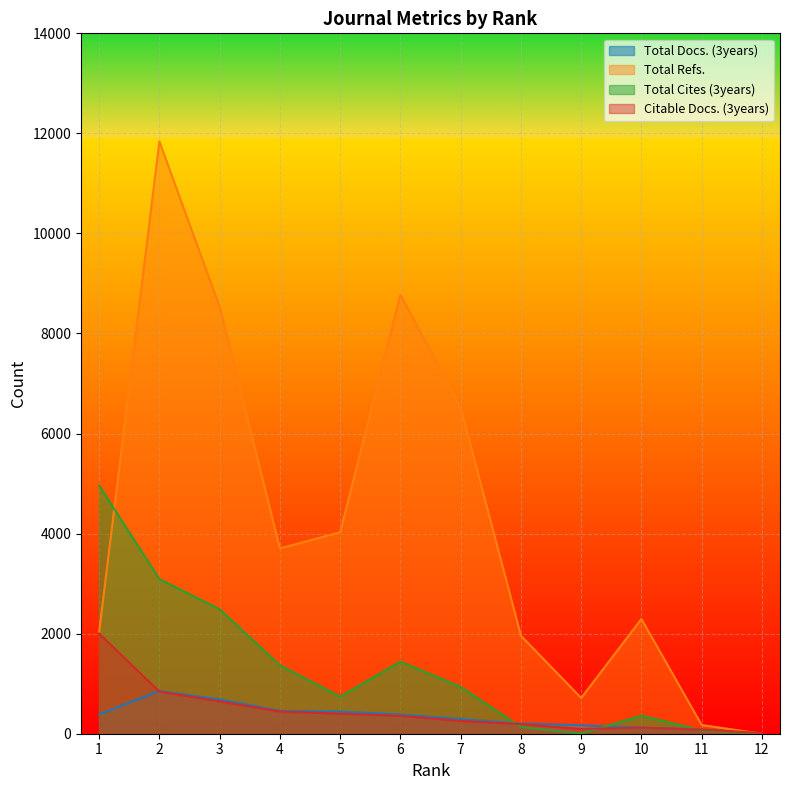

Reading left to right, extract all data points from this chart.

Total Docs. (3years): 386	854	686	456	442	384	291	205	167	122	85	14
Total Refs.: 2031	11840	8534	3704	4027	8775	6518	1960	715	2294	174	0
Total Cites (3years): 4962	3091	2489	1368	742	1441	936	134	3	361	66	0
Citable Docs. (3years): 2002	842	647	443	402	357	256	192	96	122	82	14